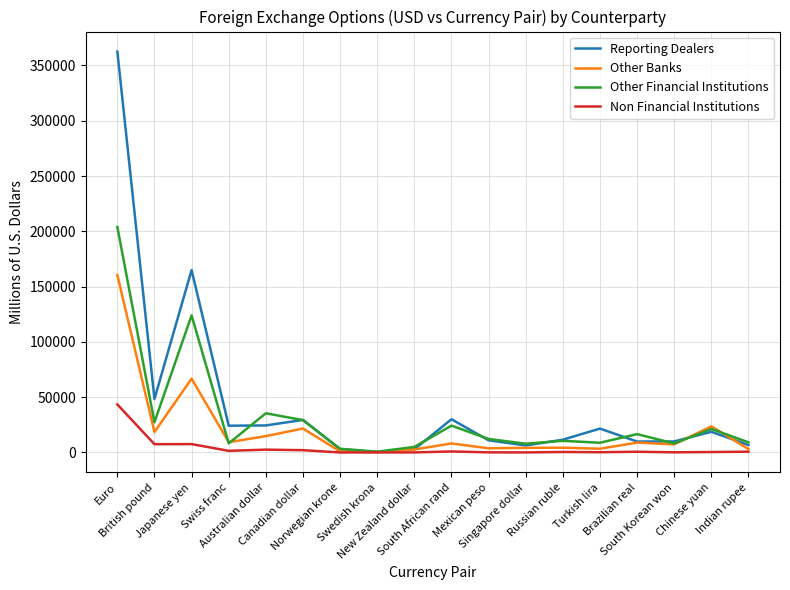

What is the lowest value of the Non Financial Institutions series?

1